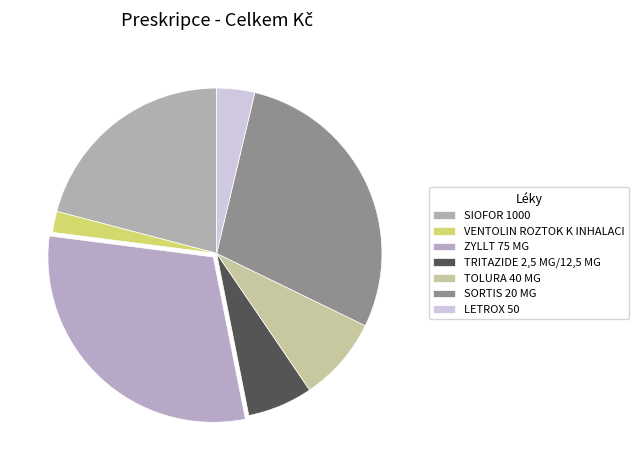

Is it true that LETROX 50 is 1% of the pie?

False